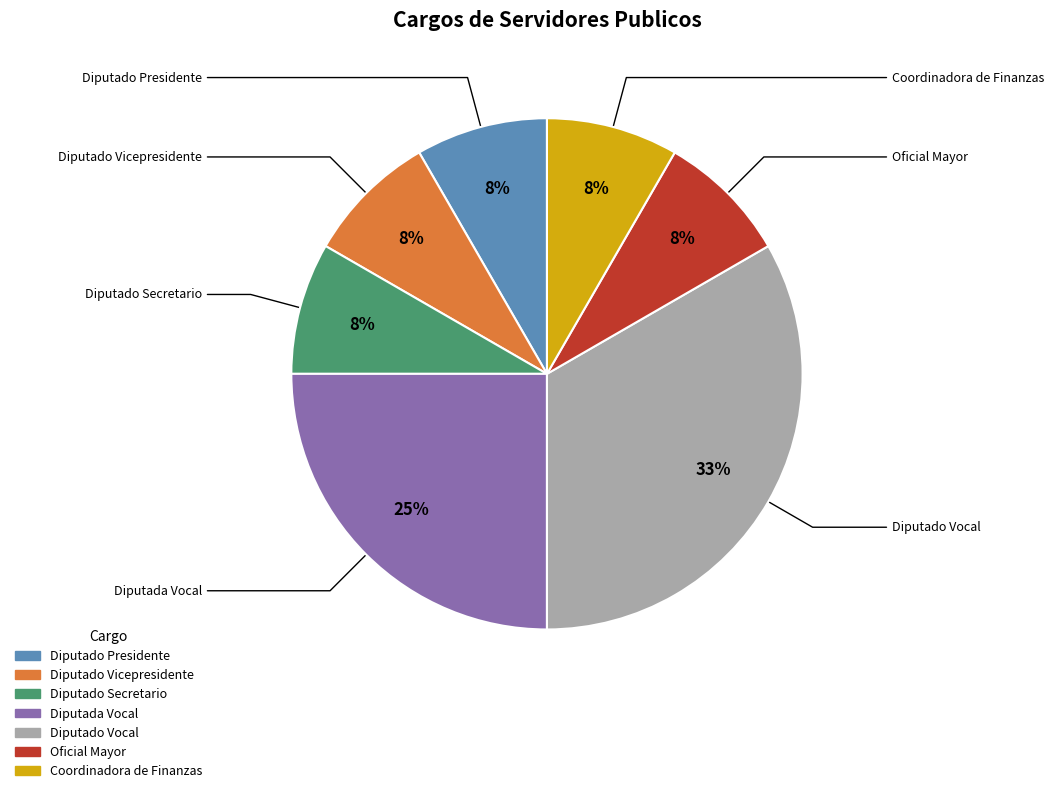

To the nearest percent, what is the average slice percentage?

14%